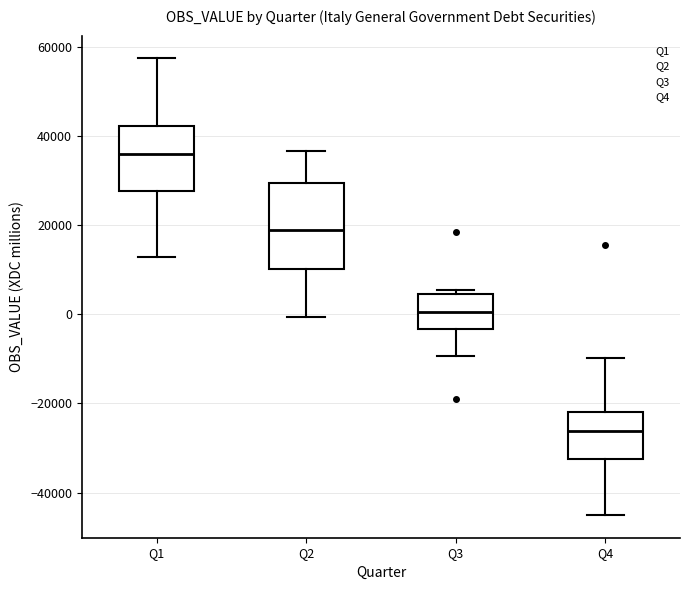

Reading left to right, read every box against the y-axis: the position of its median line, the range the box covers, and the ends of its whiskers. The values are not printed on the chart, so give them approximately, as read against the axis.

Q1: median 36000, box 28000 to 42000, whiskers 12000 to 58000
Q2: median 18000, box 10000 to 30000, whiskers 0 to 36000
Q3: median 0, box -4000 to 4000, whiskers -10000 to 6000
Q4: median -26000, box -32000 to -22000, whiskers -46000 to -10000